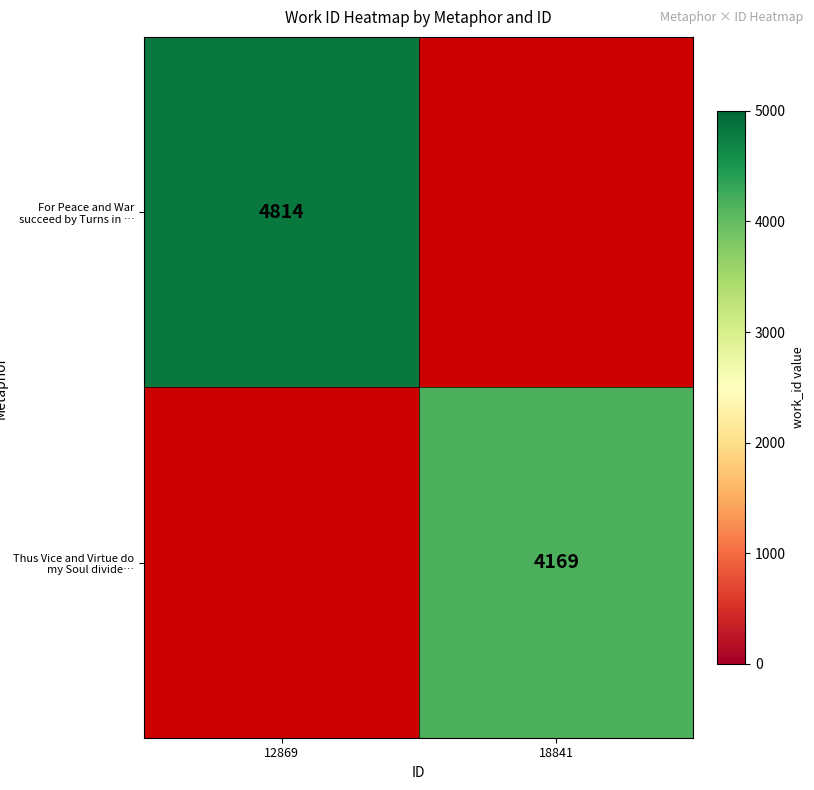

Is it true that Thus Vice and Virtue do my Soul divide… equals 4169 at 18841?

True